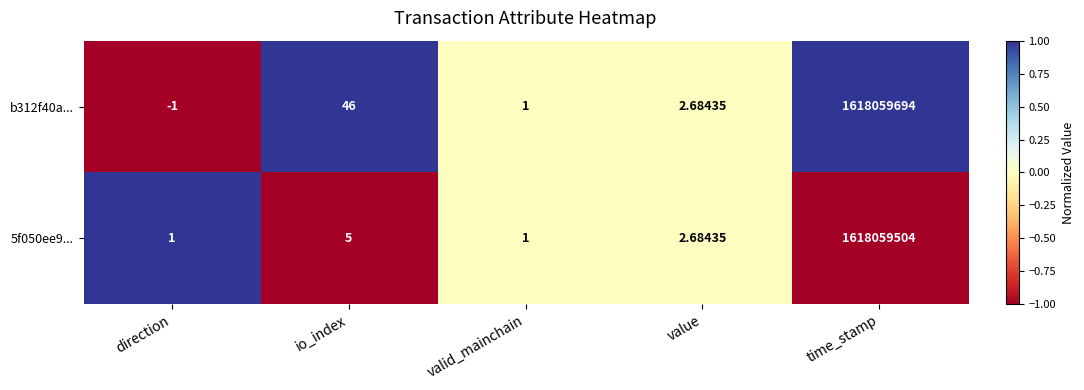

How many values in the b312f40a... series exceed 2?

3